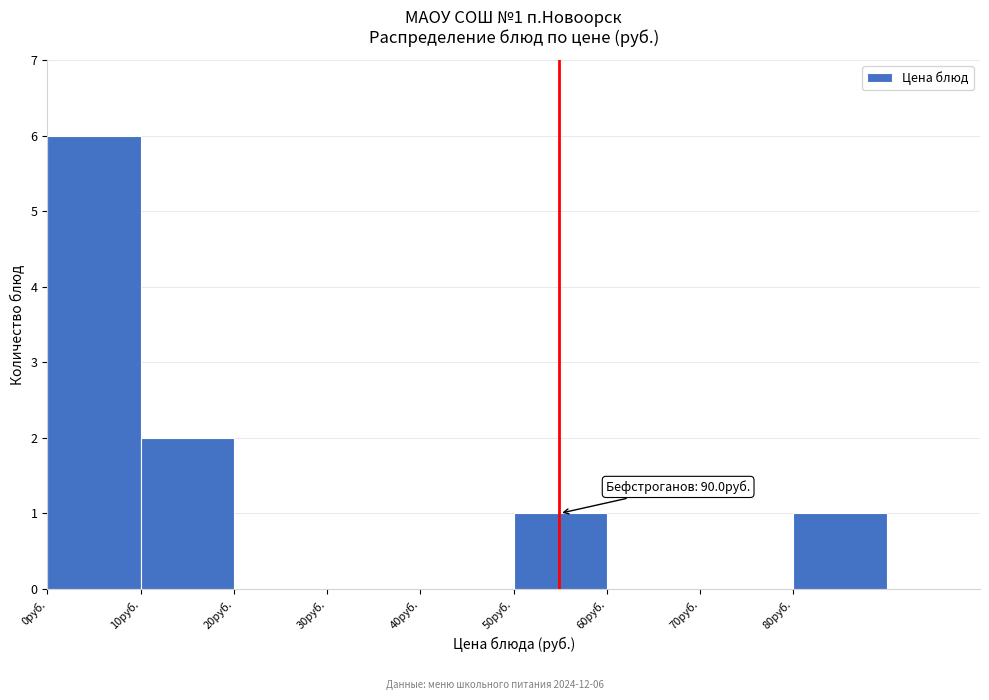

Which range on the x-axis has the tallest bar?

0 to 10